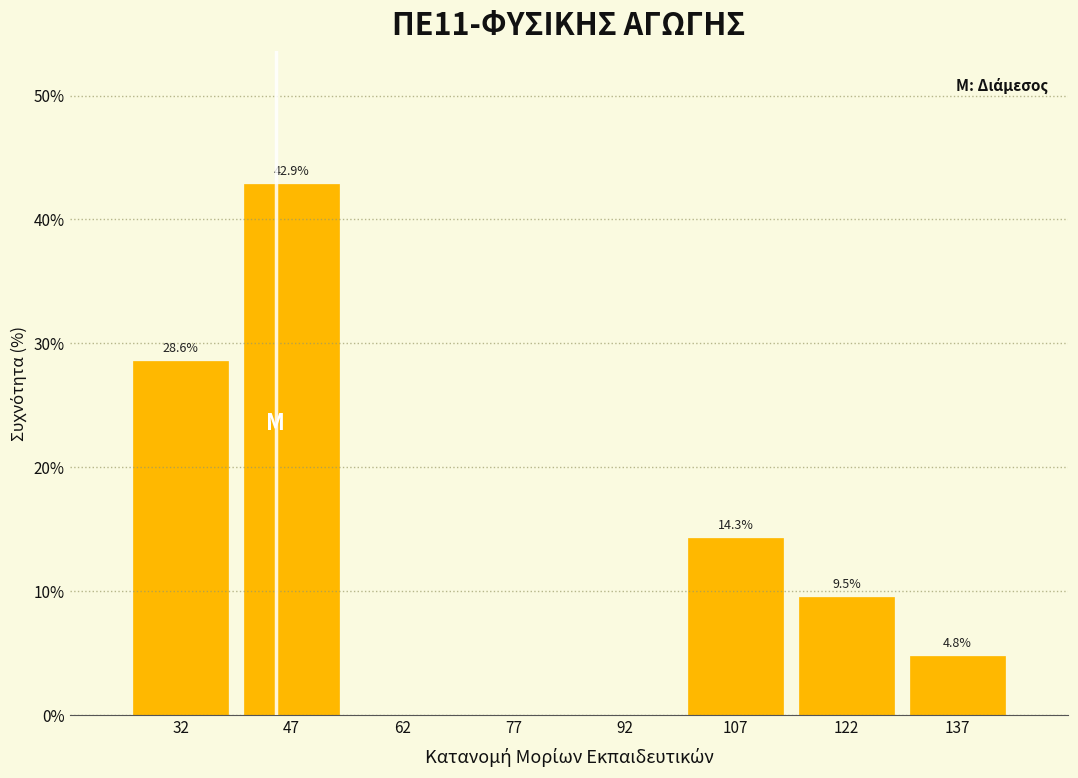

Over which range of the x-axis is the bar tallest?

40 to 55